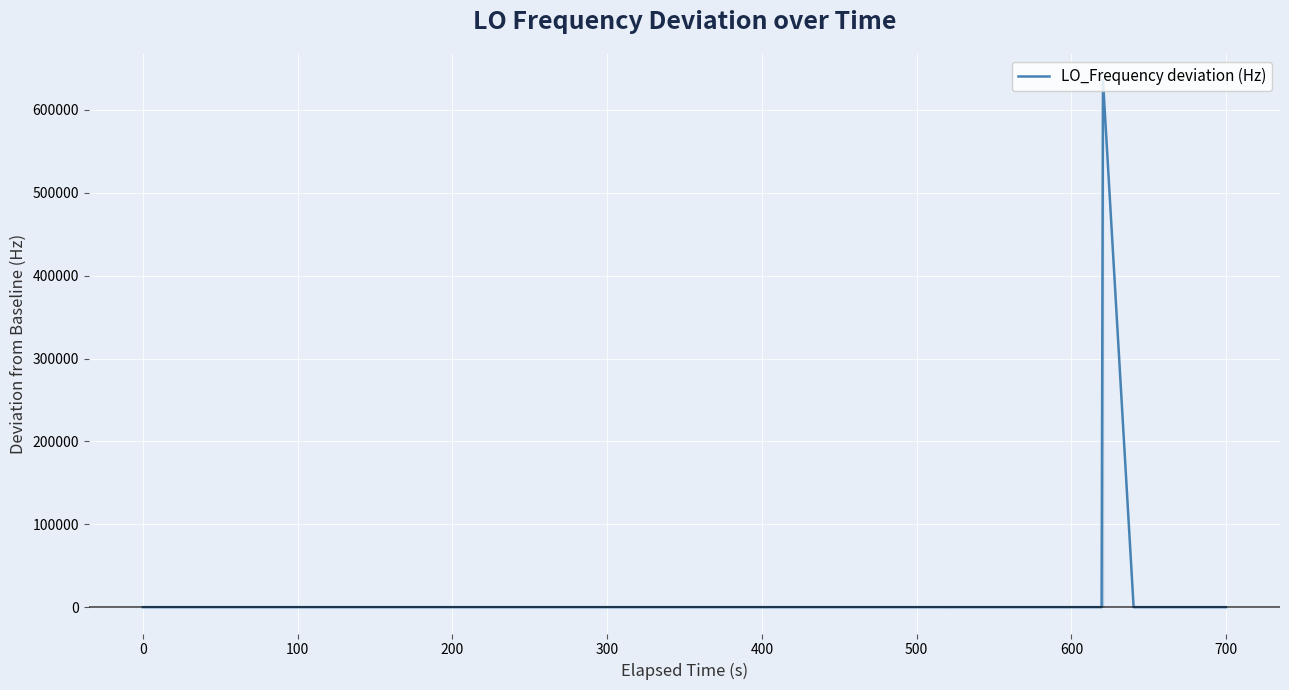

Reading right to left, what are all the values shown in this chart?

-0.6	-1.6	-0.6	-1.1	635704.1	-1.4	-1.9	-0.9	-3.5	-1.4	0.5	0.5	-0.4	1.8	1.2	2.5	0.5	-1.2	-1.2	0.6	-1.7	1.0	0.6	1.0	0.7	-0.3	0.0	2.1	-0.5	0.0	0.0	2.6	2.3	2.0	1.8	2.6	0.1	-3.6	-0.6	-0.8